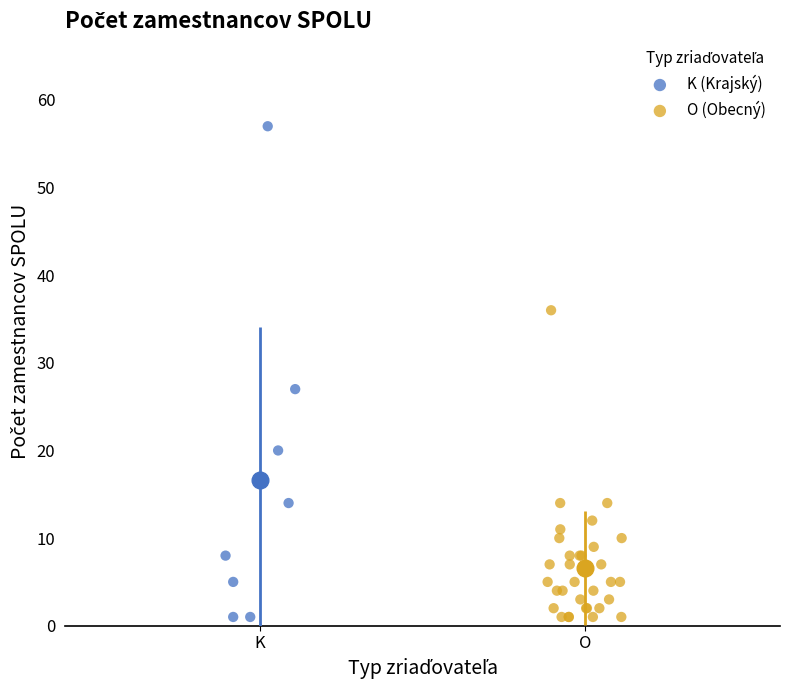

Which series contains the highest Y value?

K (Krajský)